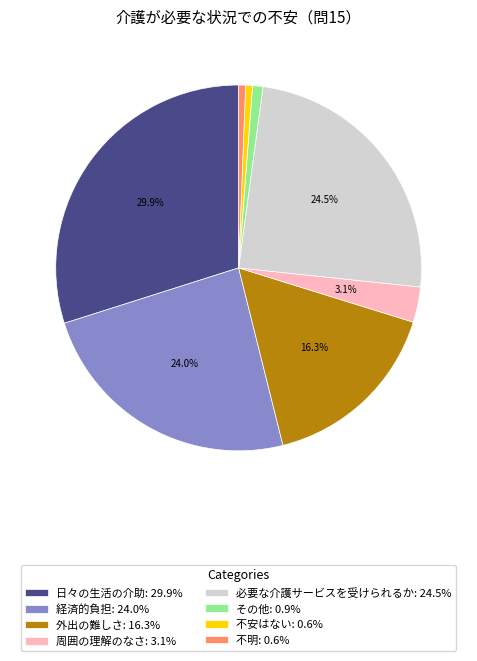

How many slices are in this pie chart?

8